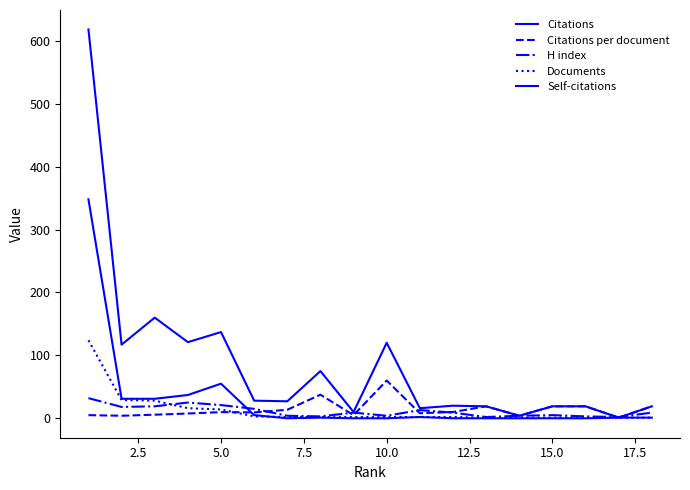

Does the chart display data point markers on the line(s)?

No